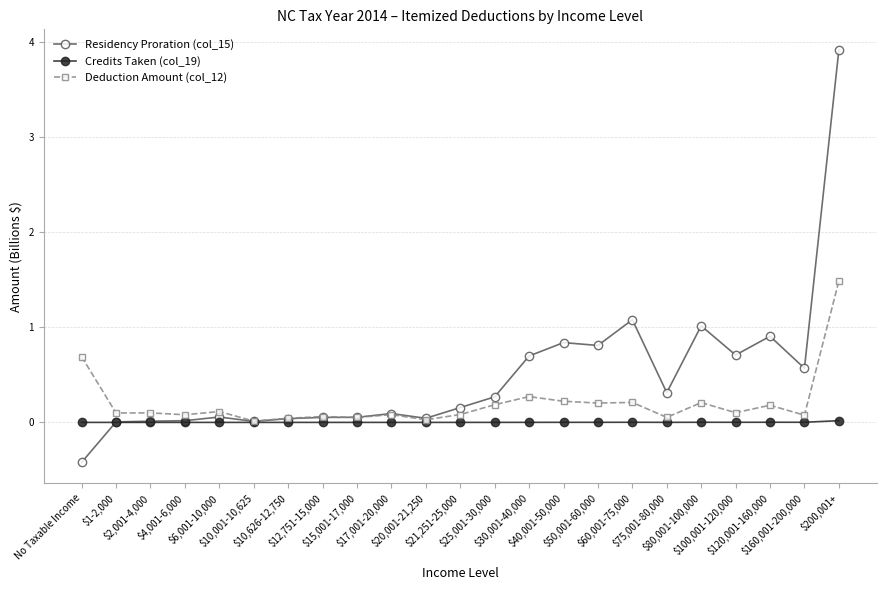

What is the total value across all series at $6,001-10,000?

0.2